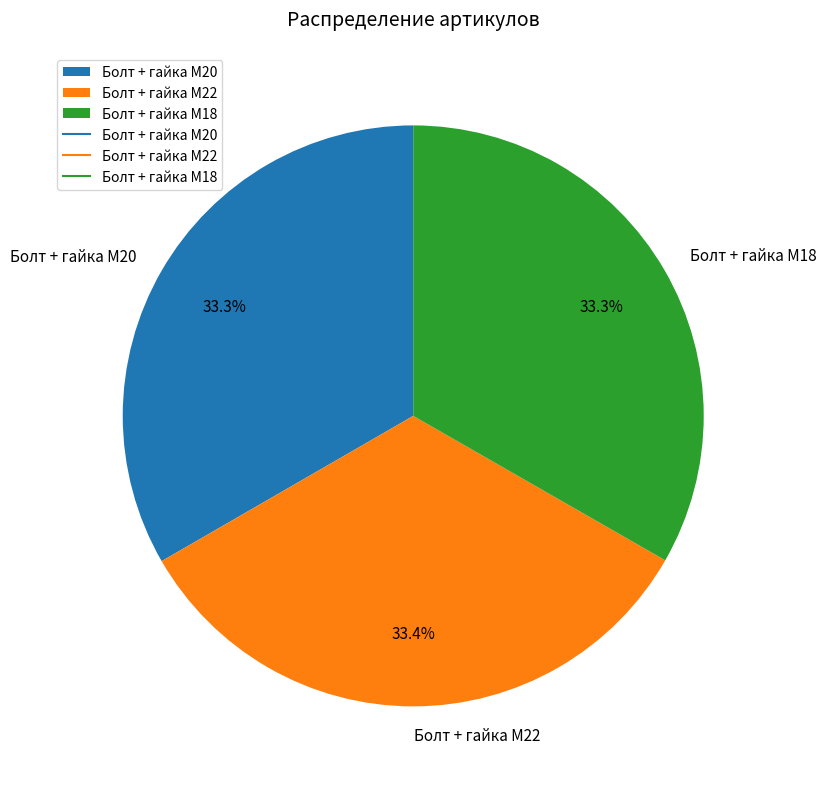

What is the ratio of the value at Болт + гайка M20 to the value at Болт + гайка M18?

1.0